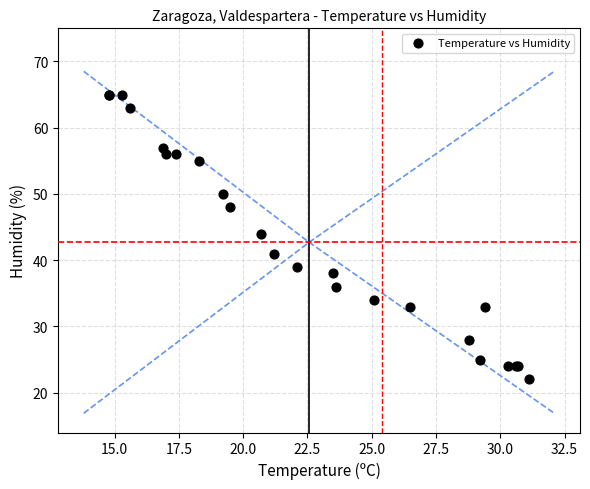

What Y value in the scatter plot is closest to 43?

44